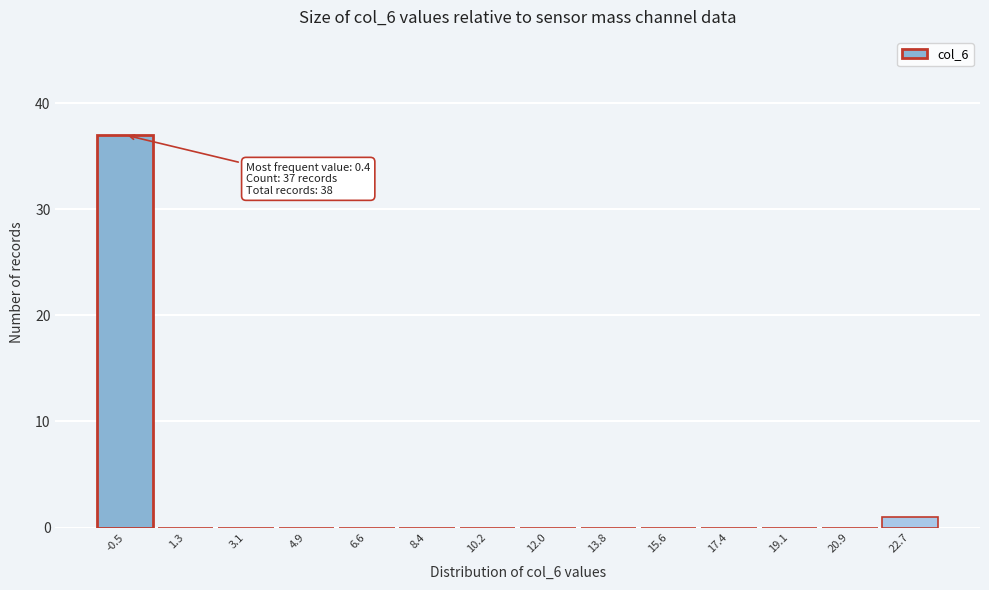

Reading left to right, what are all the values shown in this chart?

-0.5=37	1.3=0	3.1=0	4.9=0	6.6=0	8.4=0	10.2=0	12.0=0	13.8=0	15.6=0	17.4=0	19.1=0	20.9=0	22.7=1